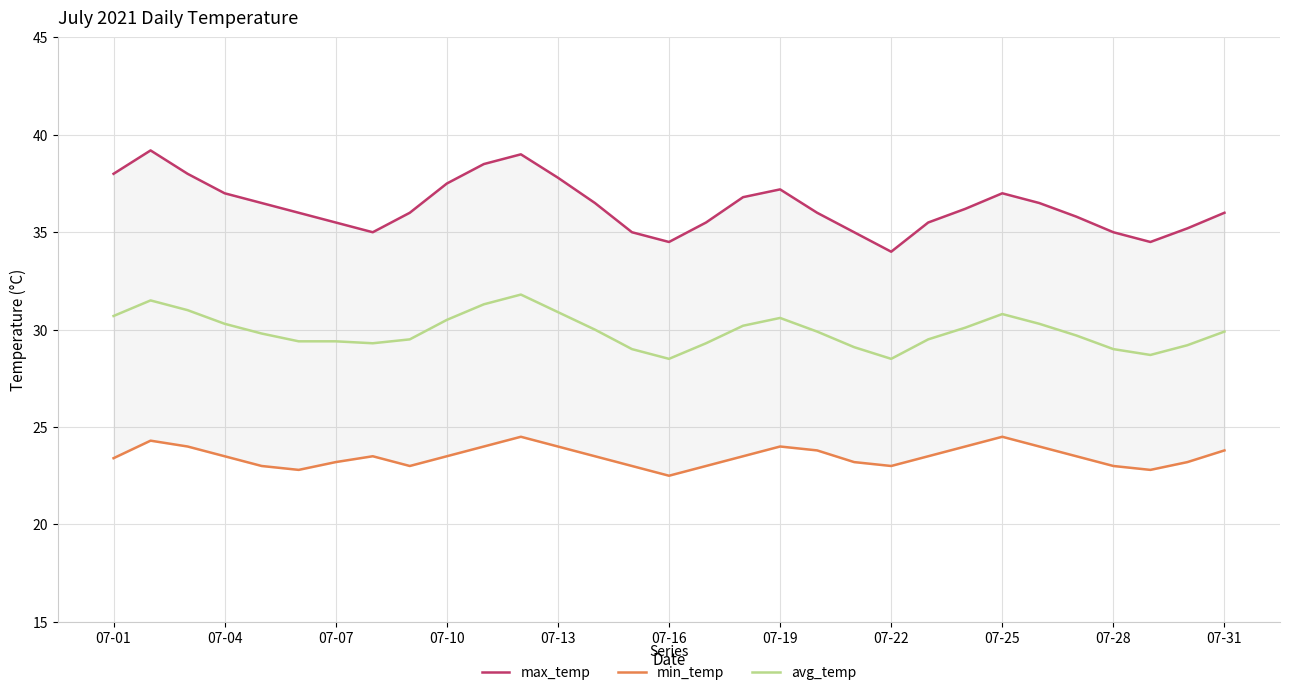

True or false: avg_temp has a value of 12.4 at 07-01.

False